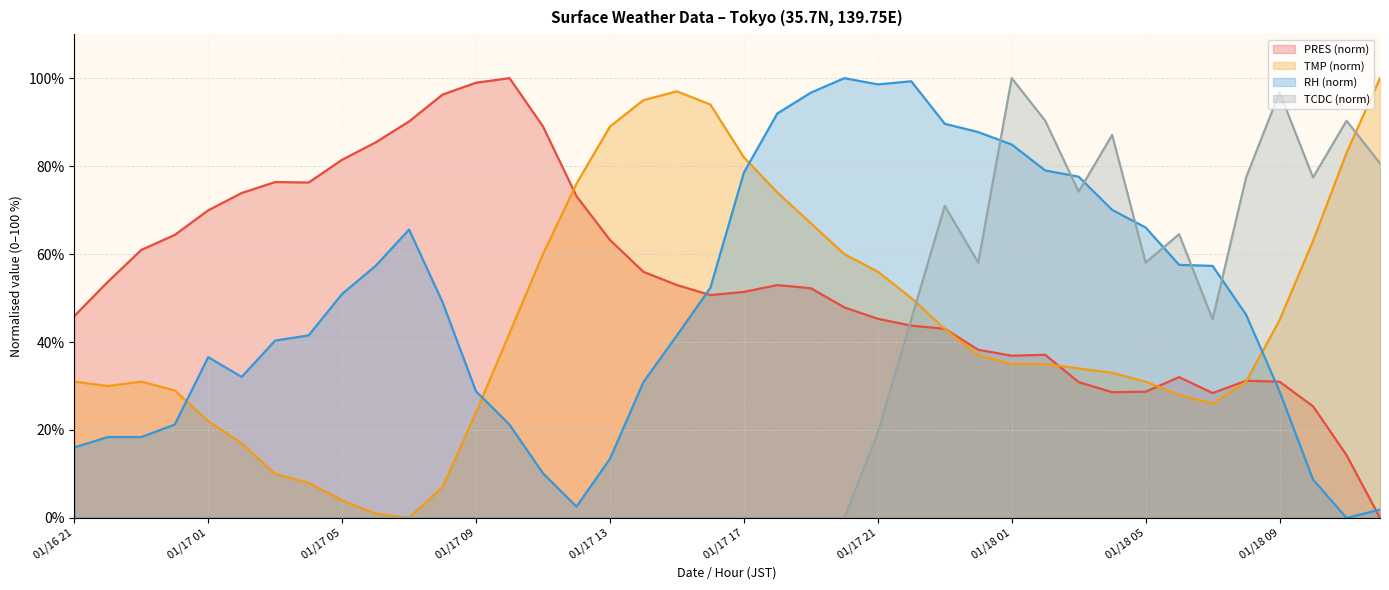

What is the difference between the PRES values at 01/17 01 and 01/18 04?

41.3